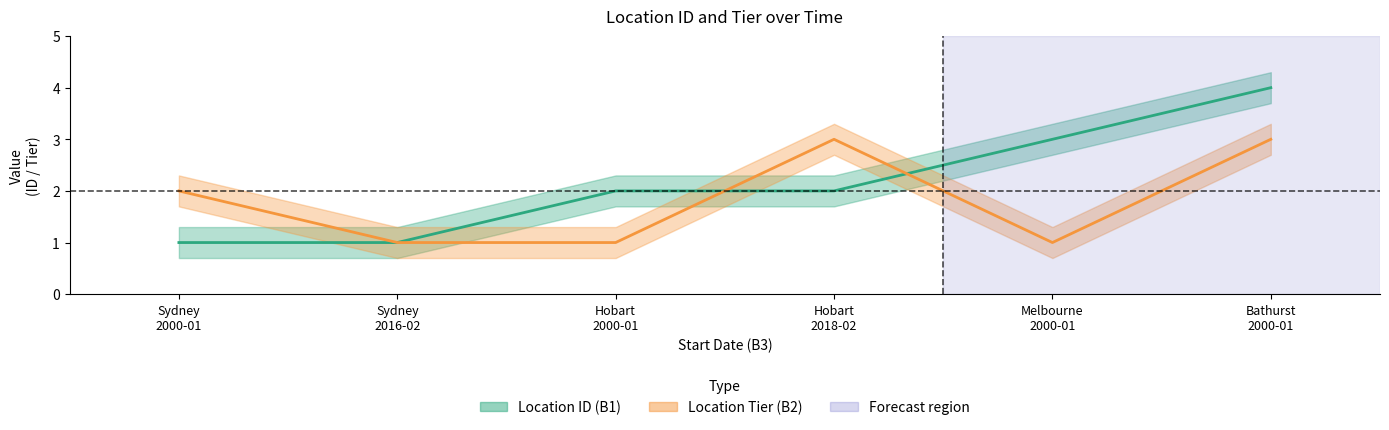

Which series has the widest spread of values?

Location ID (B1)